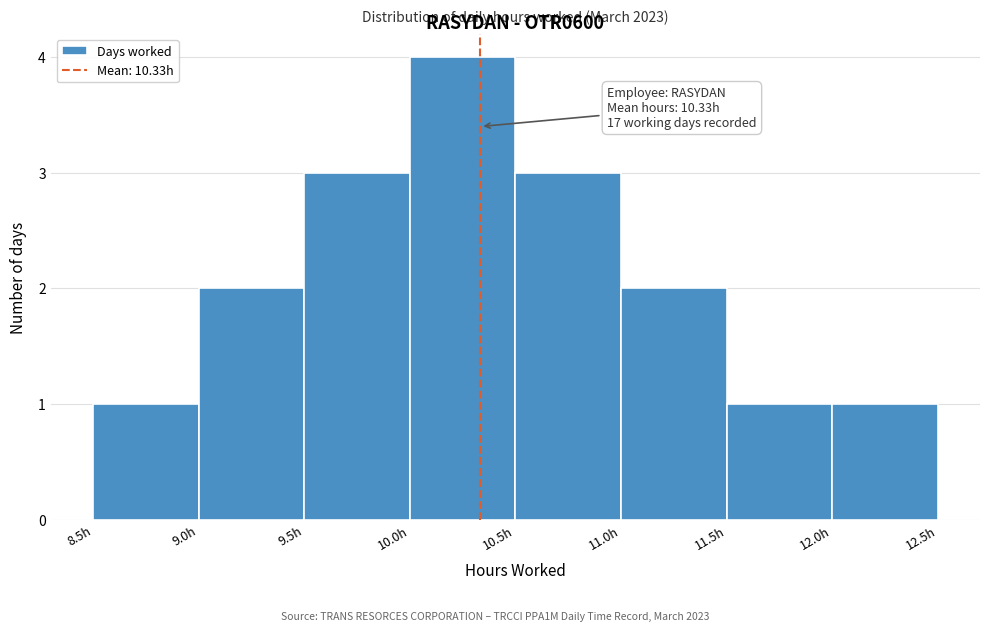

Which range on the x-axis has the tallest bar?

10.0 to 10.5